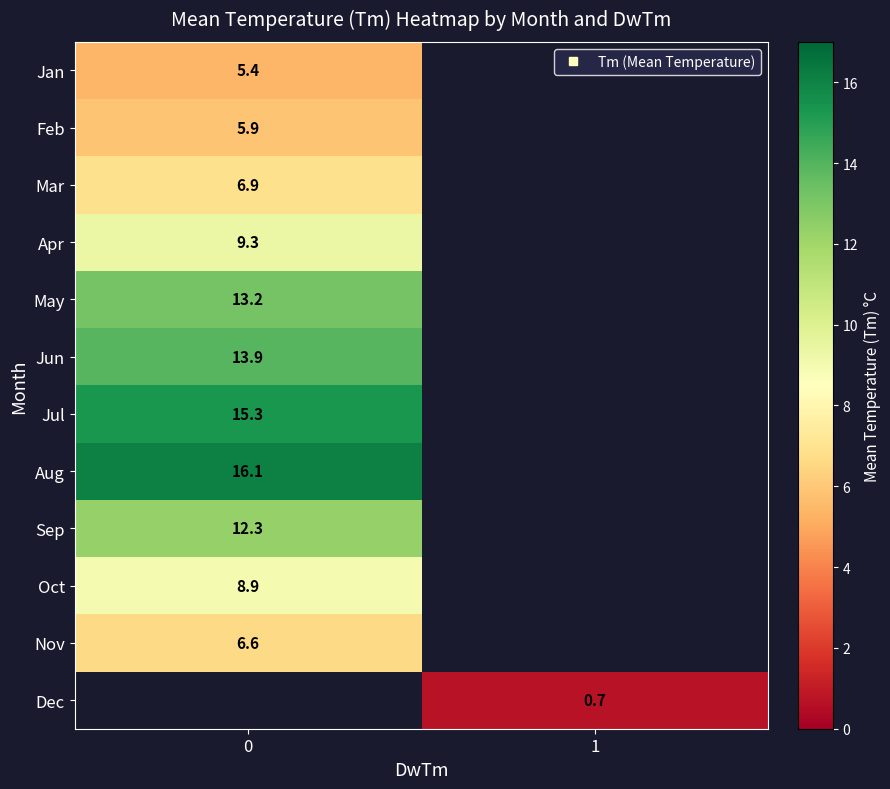

What is the lowest value of the Oct series?

8.9